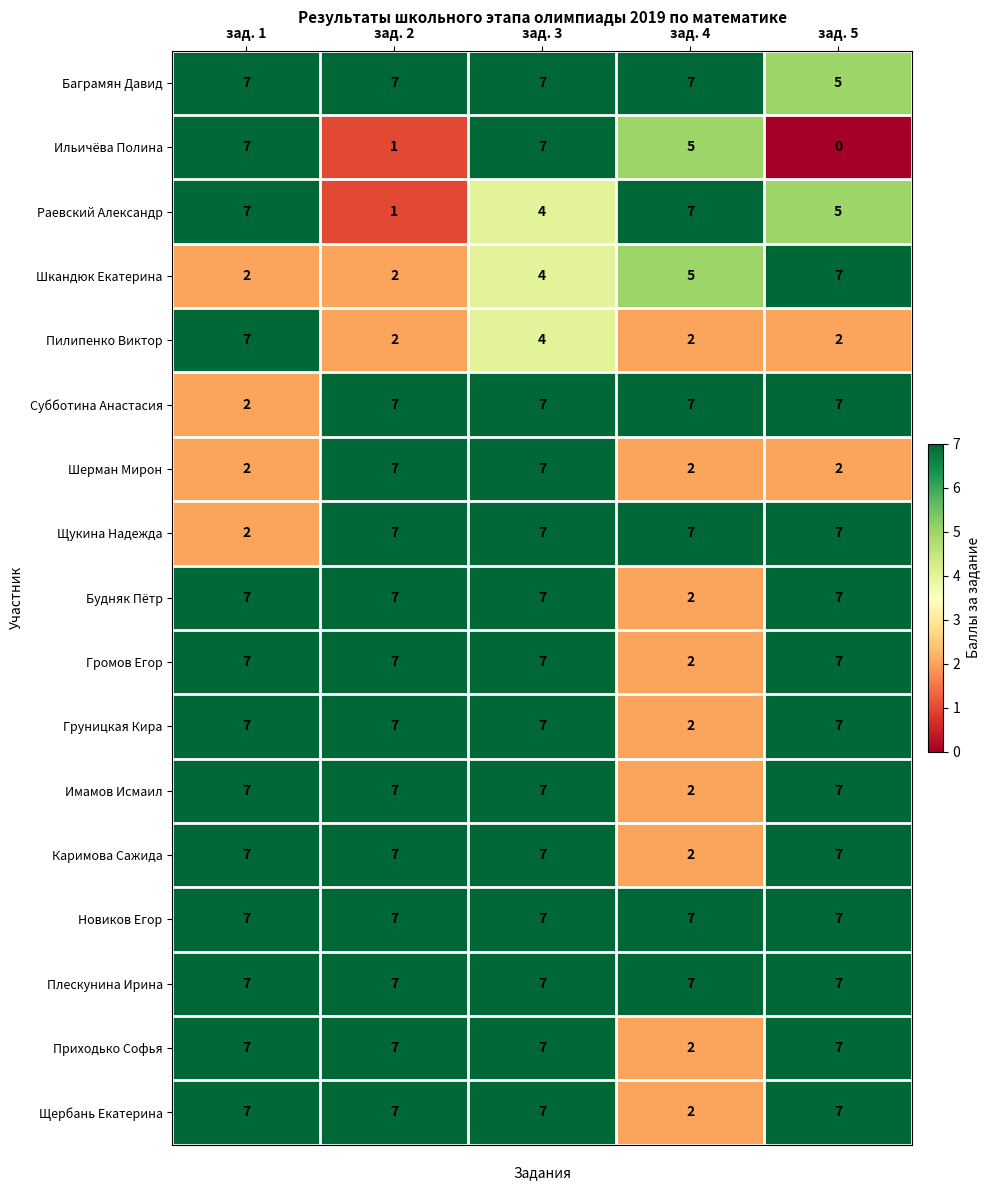

What is the difference between the highest and lowest values at зад. 1?

5